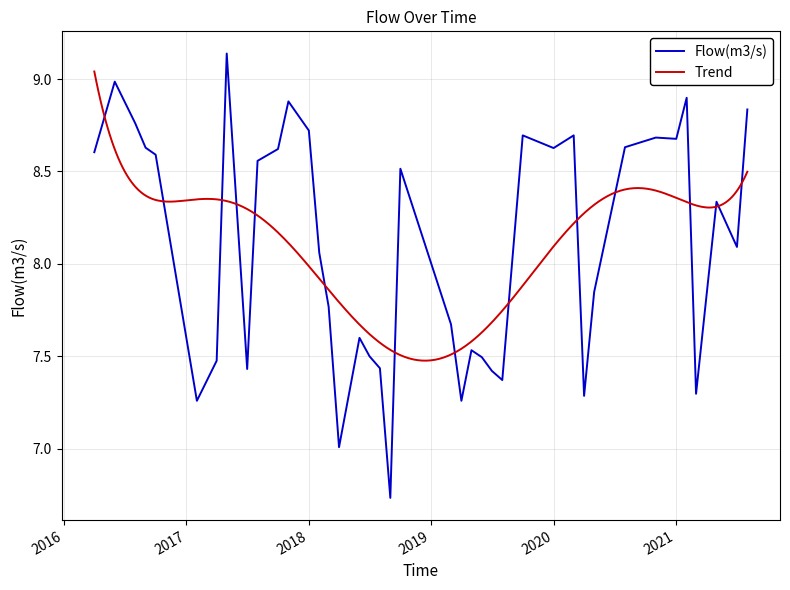

The chart shows a value of 15.5 at 2017-10-01. True or false?

False